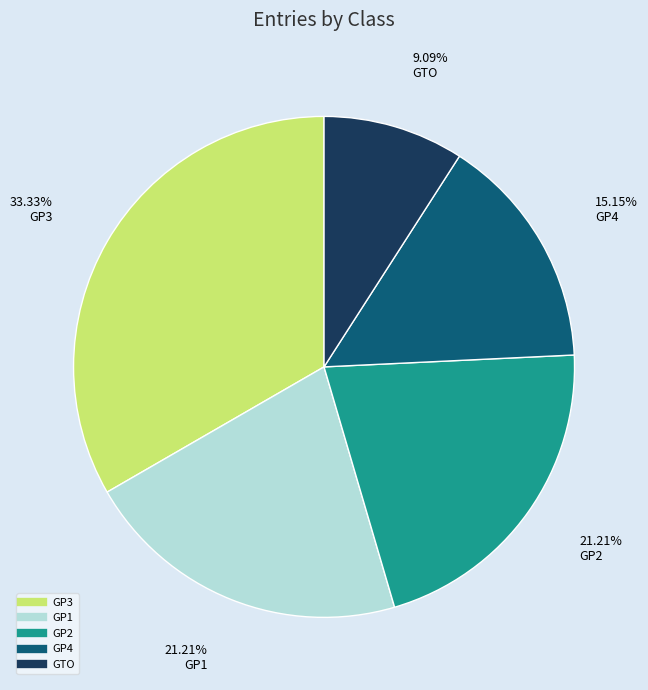

Approximately how many times larger is the value at GTO compared to GP2?

0.4